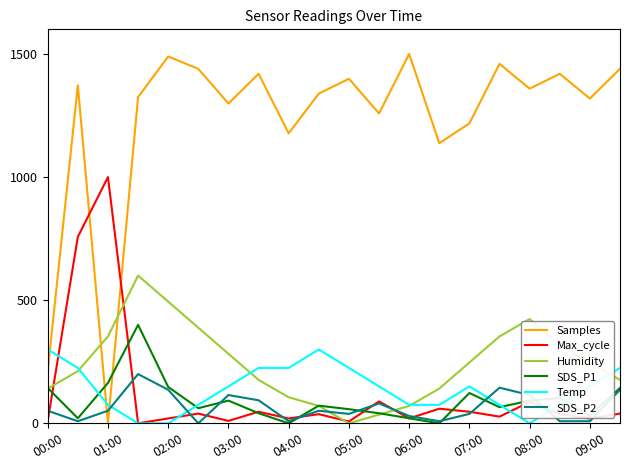

Rank the series by their maximum value, from lowest to highest.

SDS_P2, Temp, SDS_P1, Humidity, Max_cycle, Samples